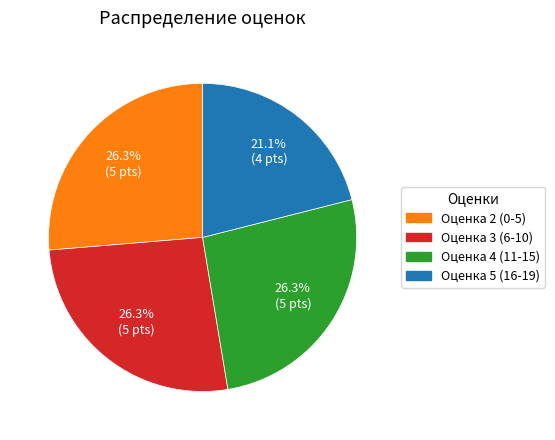

To the nearest percent, what is the difference between the Оценка 5 and Оценка 2 slice percentages?

5%